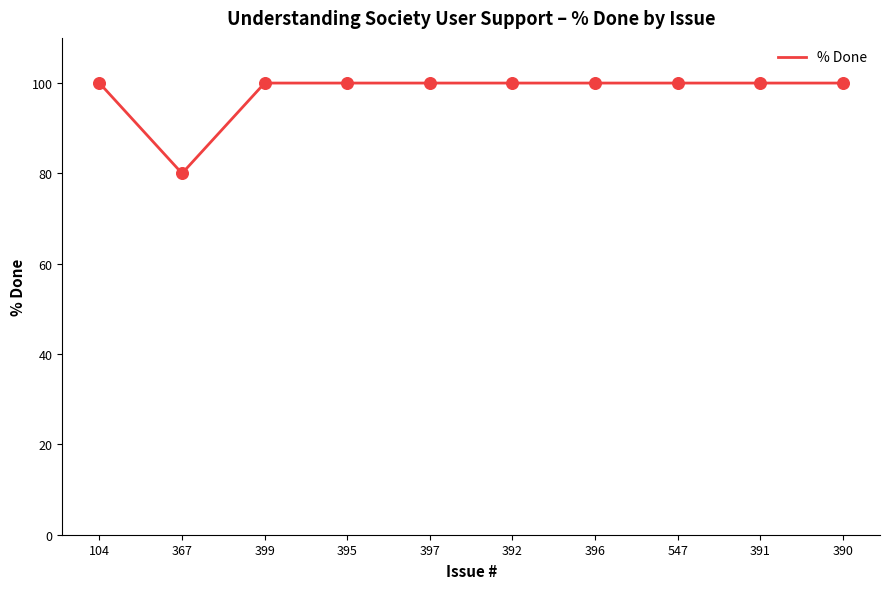

What is the difference between the maximum and minimum values?

20